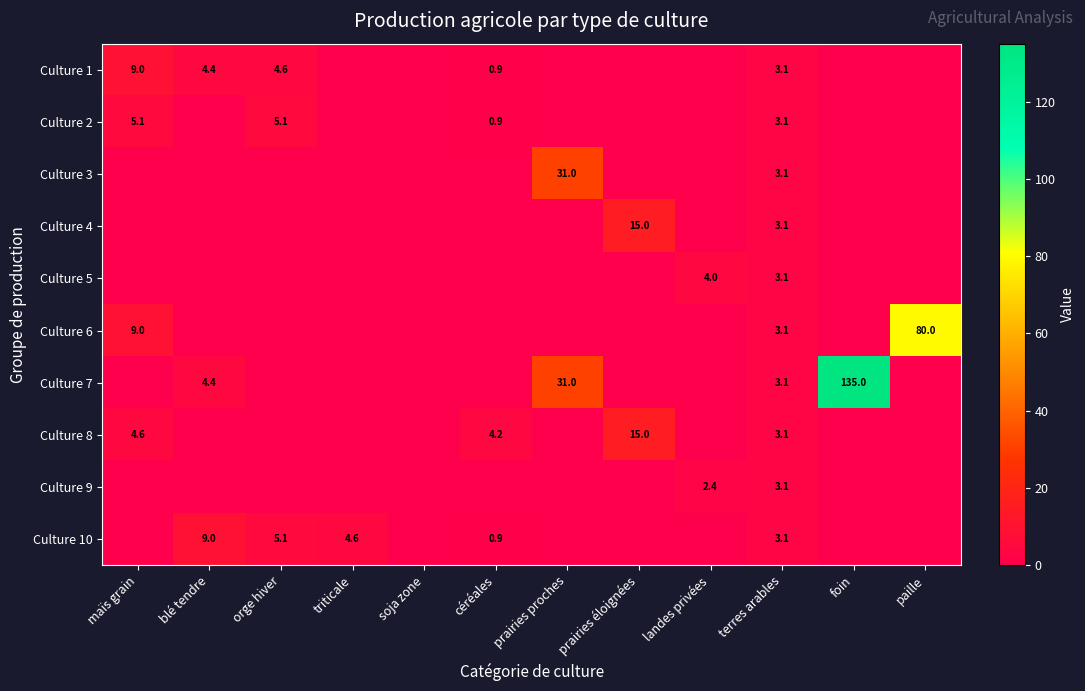

What is the sum of the Culture 10 values at blé tendre and orge hiver?

14.1